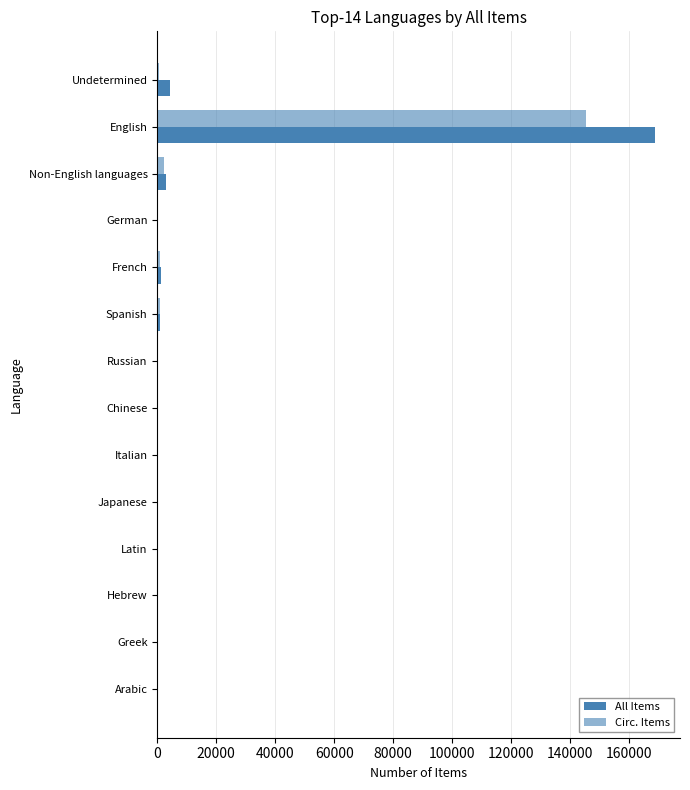

How many distinct data groups are displayed?

2